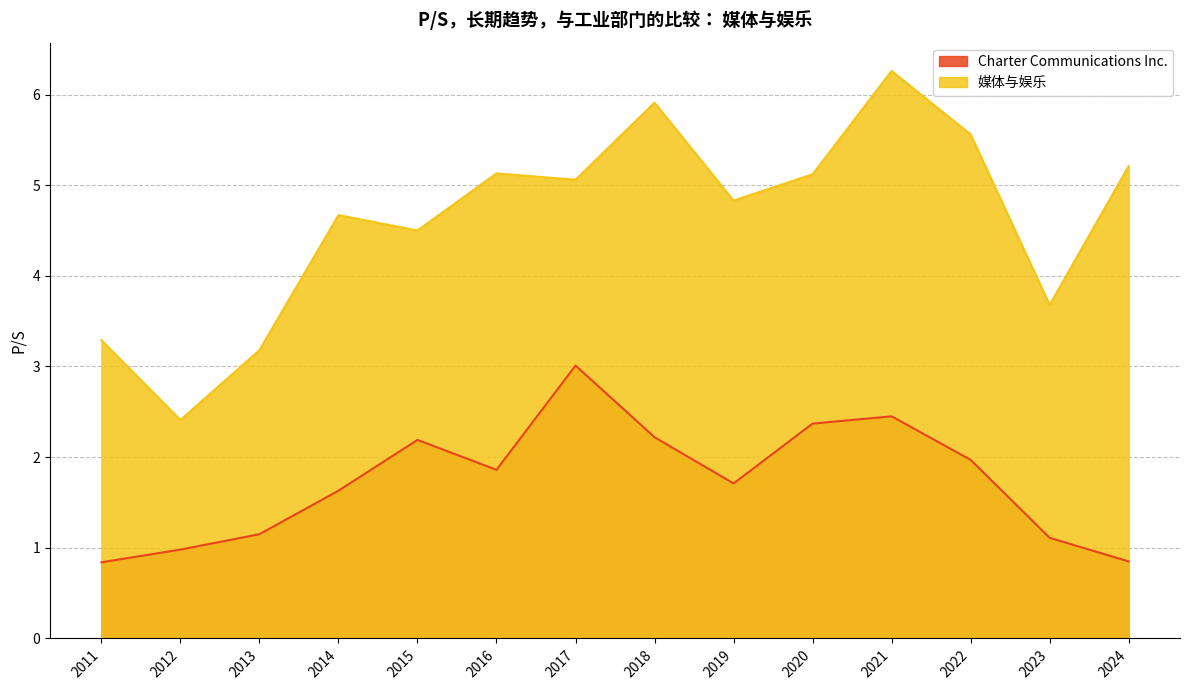

Reading left to right, what are all the values shown in this chart?

Charter Communications Inc.: 2024=0.8	2023=1.1	2022=2.0	2021=2.5	2020=2.4	2019=1.7	2018=2.2	2017=3.0	2016=1.9	2015=2.2	2014=1.6	2013=1.1	2012=1.0	2011=0.8
媒体与娱乐: 2024=5.2	2023=3.7	2022=5.6	2021=6.3	2020=5.1	2019=4.8	2018=5.9	2017=5.1	2016=5.1	2015=4.5	2014=4.7	2013=3.2	2012=2.4	2011=3.3